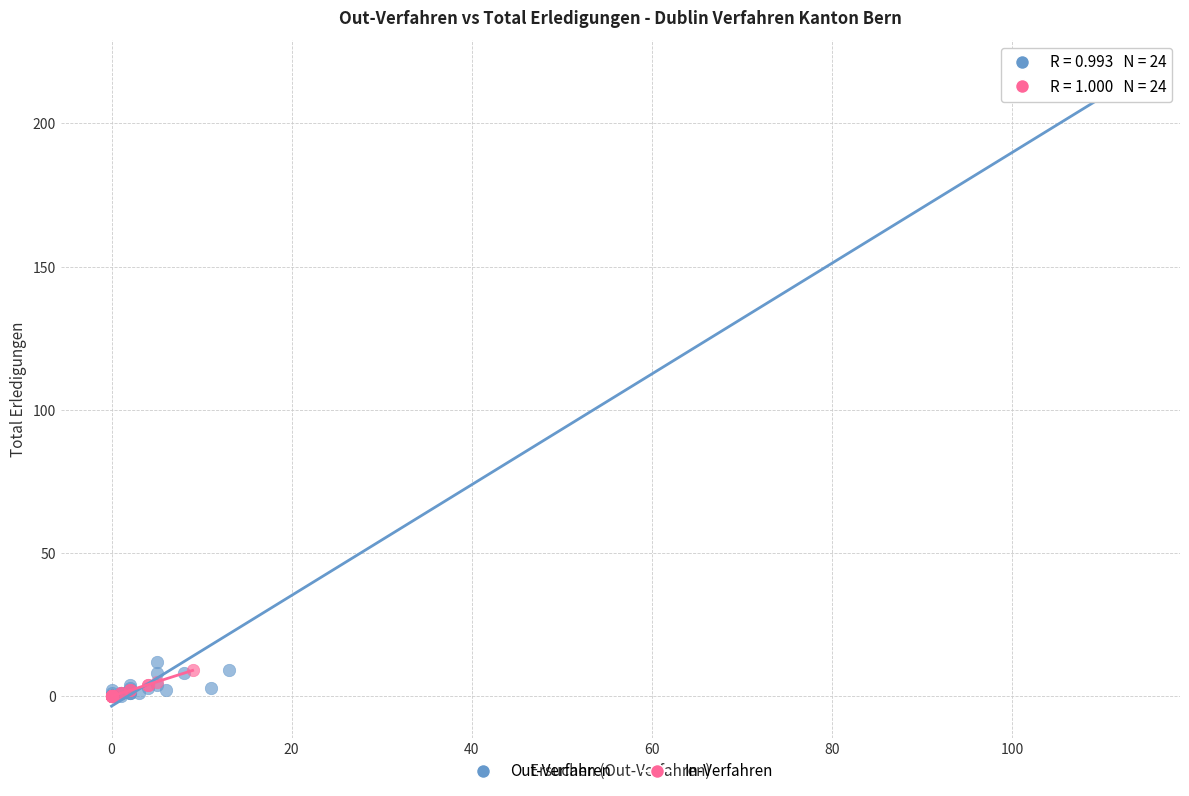

What are all the series names shown in the legend?

Out-Verfahren, In-Verfahren